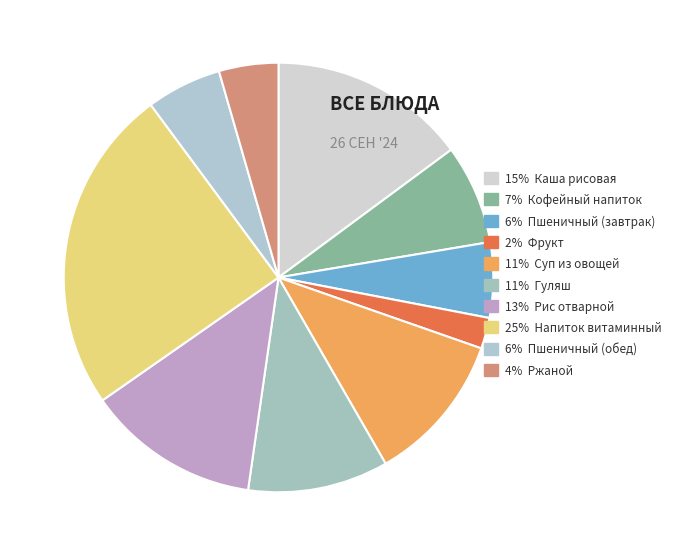

Is there any slice that represents more than half of the pie?

No